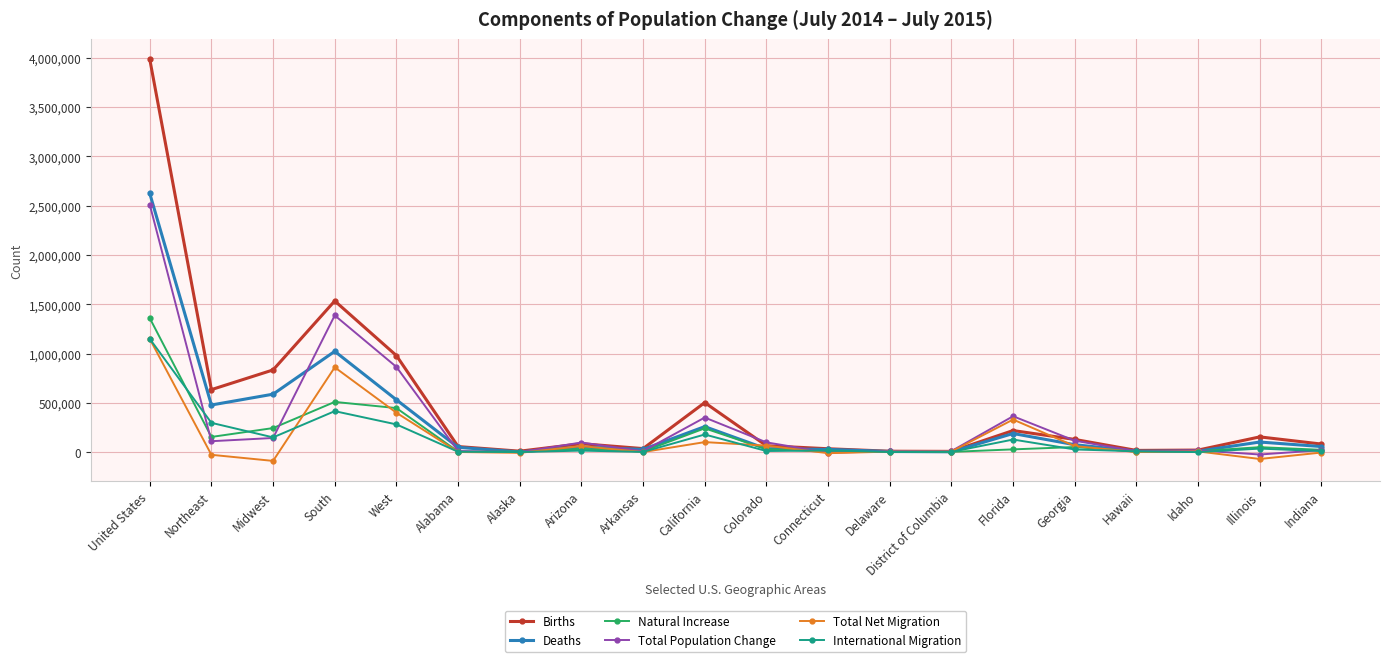

At which label is Deaths closest to 1314657?

South